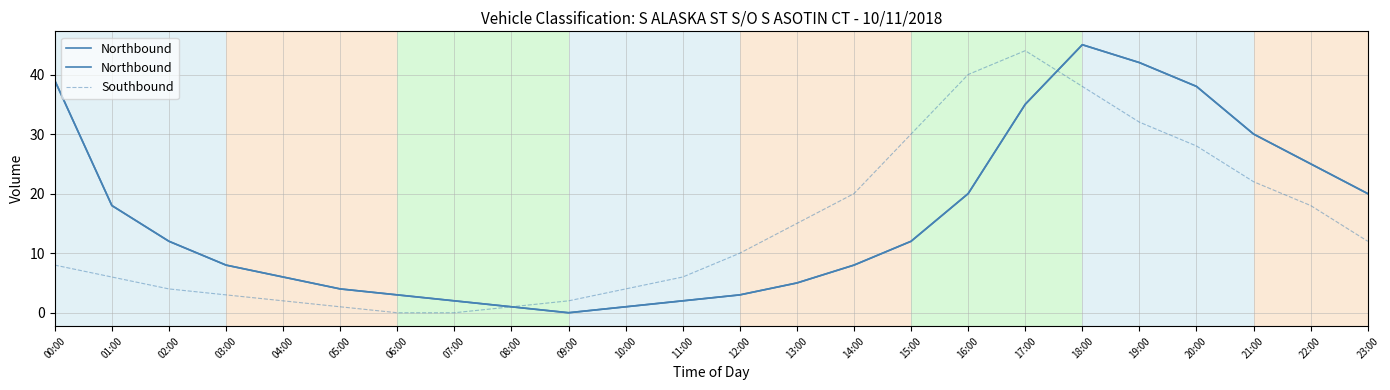

At which category is the sum across all series the highest?

18:00